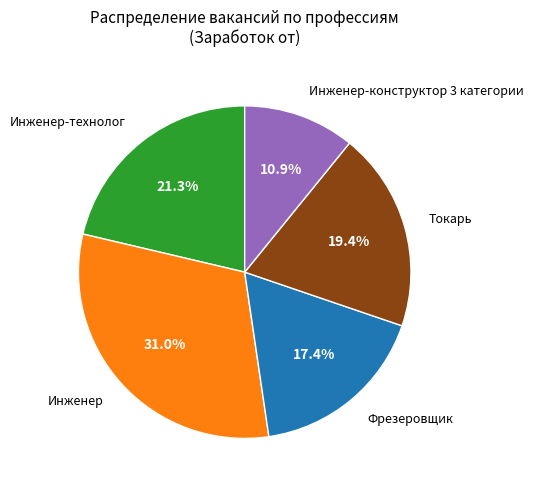

To the nearest percent, what is the difference between the Инженер-технолог and Инженер slice percentages?

10%